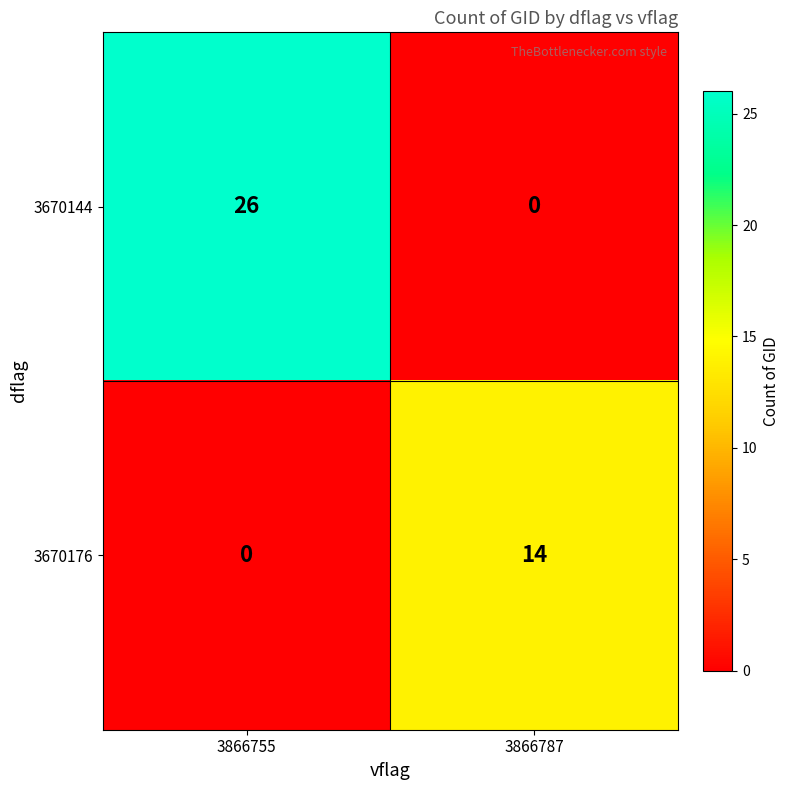

Is it true that 3670144 equals 8 at 3866755?

False